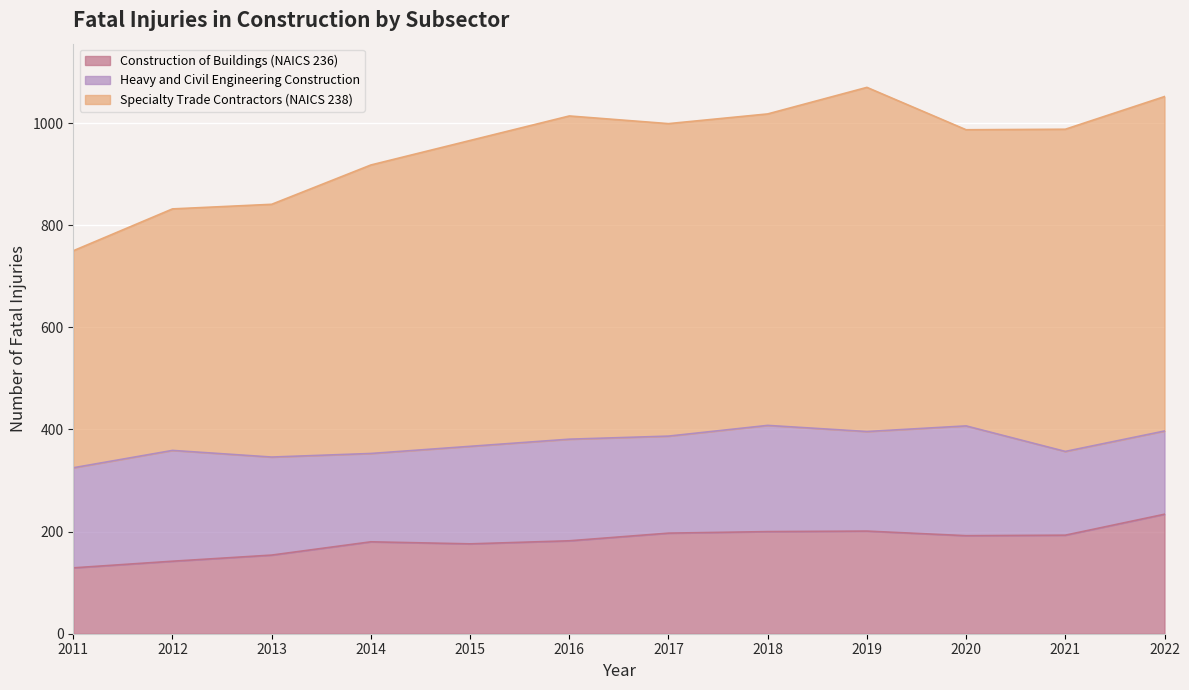

The Construction of Buildings (NAICS 236) series shows 234 at 2022. True or false?

True